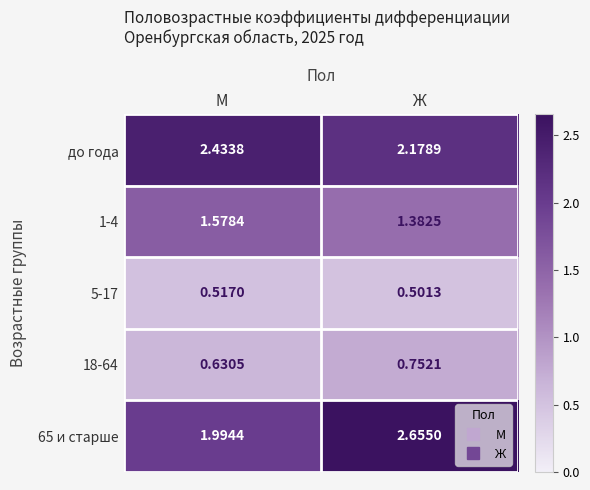

Rank the categories by 65 и старше value from lowest to highest.

М, Ж